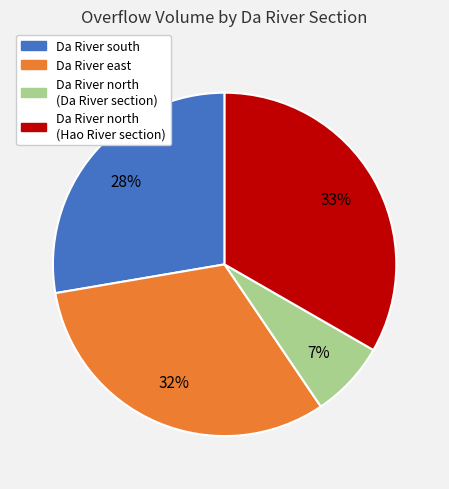

To the nearest percent, what percentage of the pie is Da River east?

32%